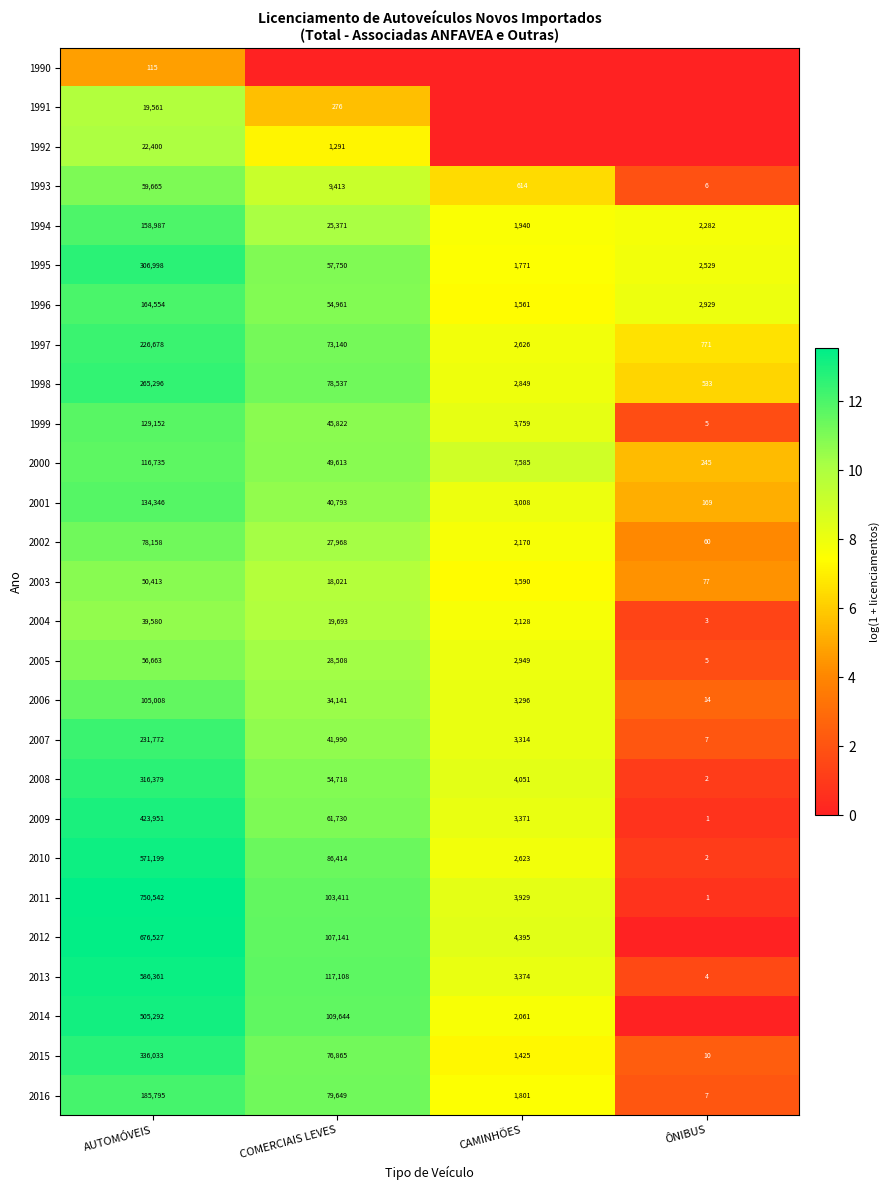

What is the difference between the second highest and second lowest values in the 1996 series?

52032